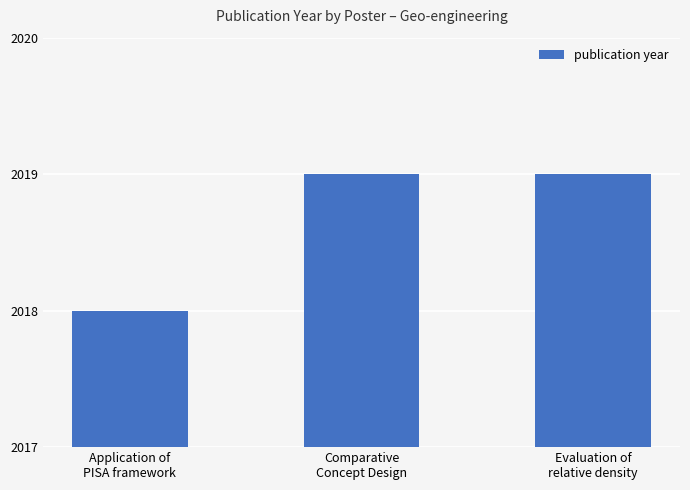

What value does the data have at Application of
PISA framework?

2018